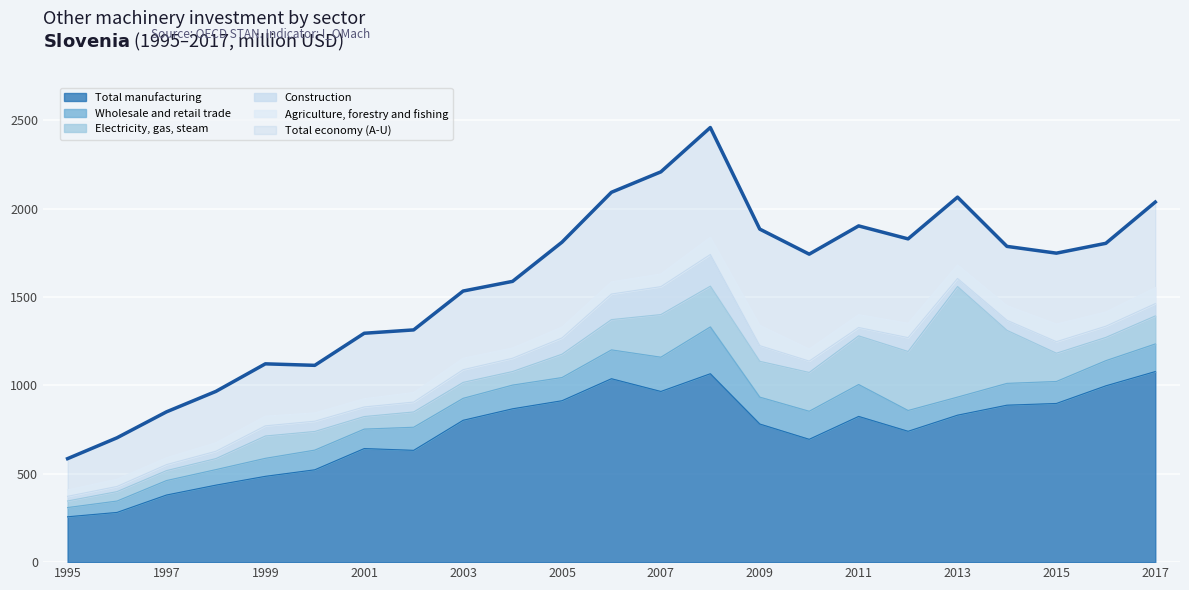

The Electricity, gas, steam series shows 333.8 at 2012. True or false?

True